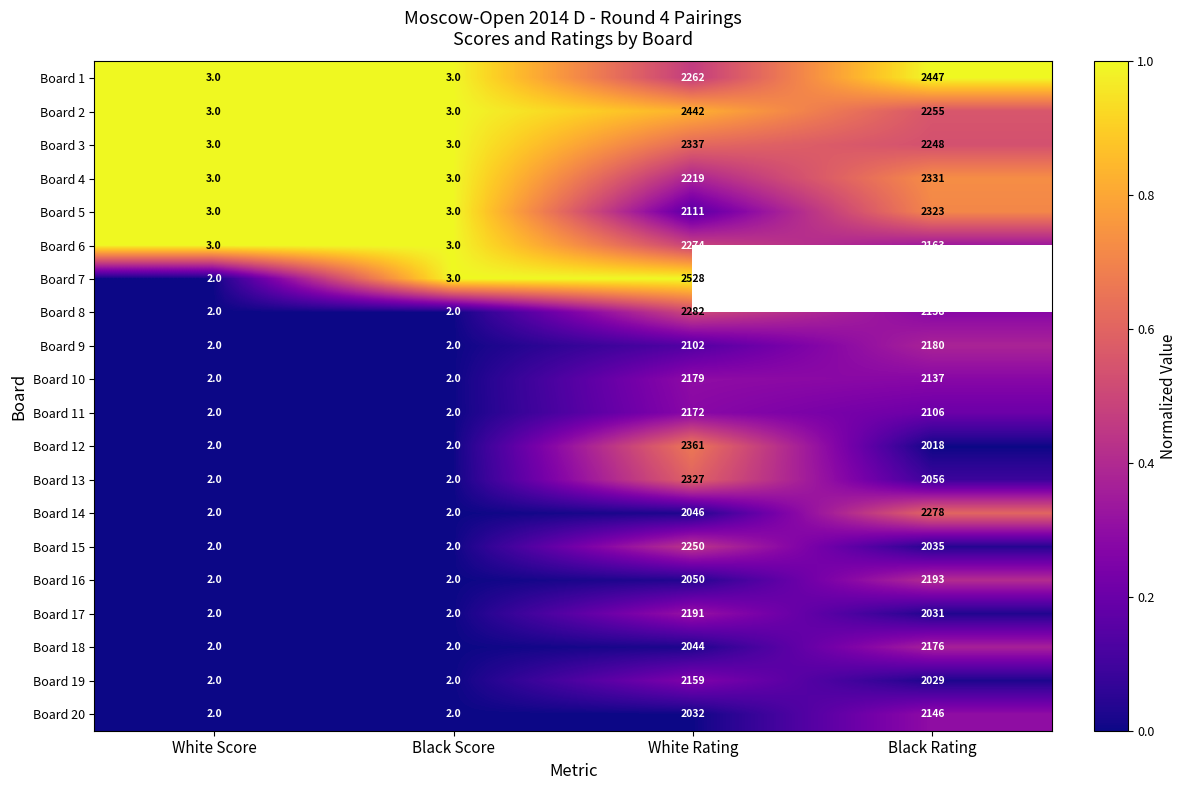

True or false: Board 13 has a value of 0.0 at Black Rating.

False